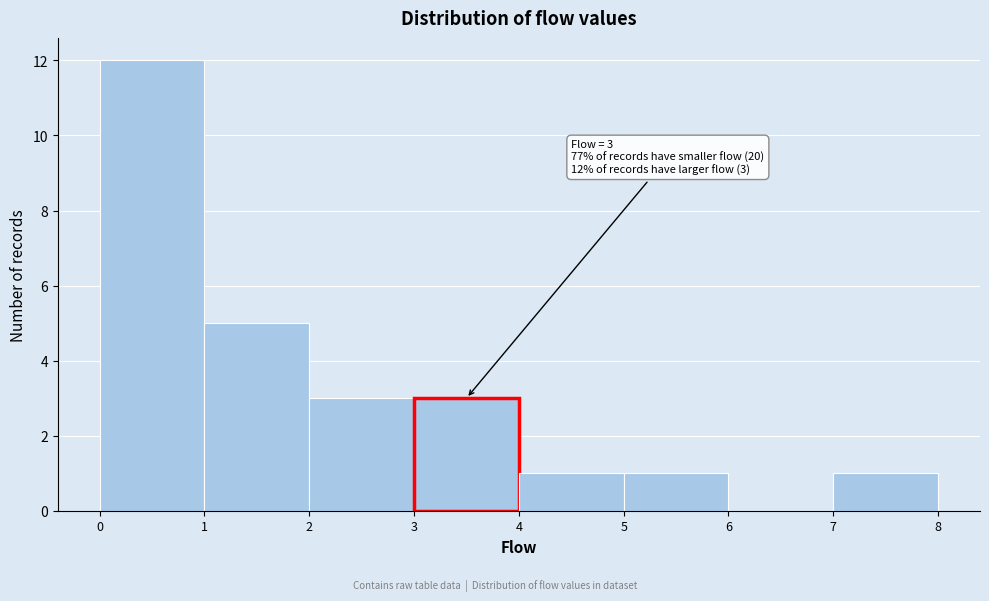

Which range on the x-axis has the tallest bar?

0 to 1